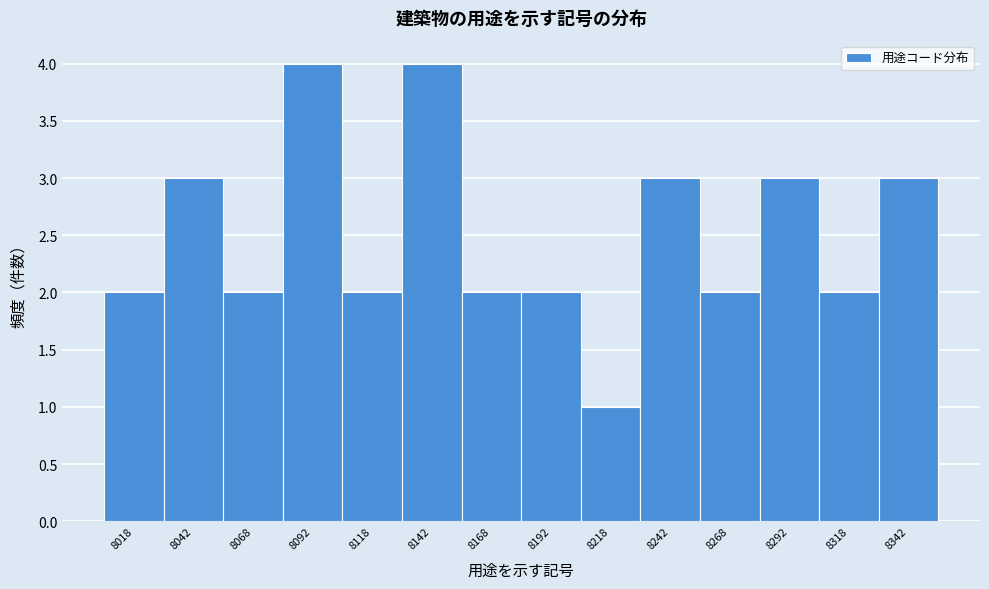

How tall is the bar that spans 8280 to 8305 on the x-axis? The values are not printed on the chart, so give them approximately, as read against the axis.

3